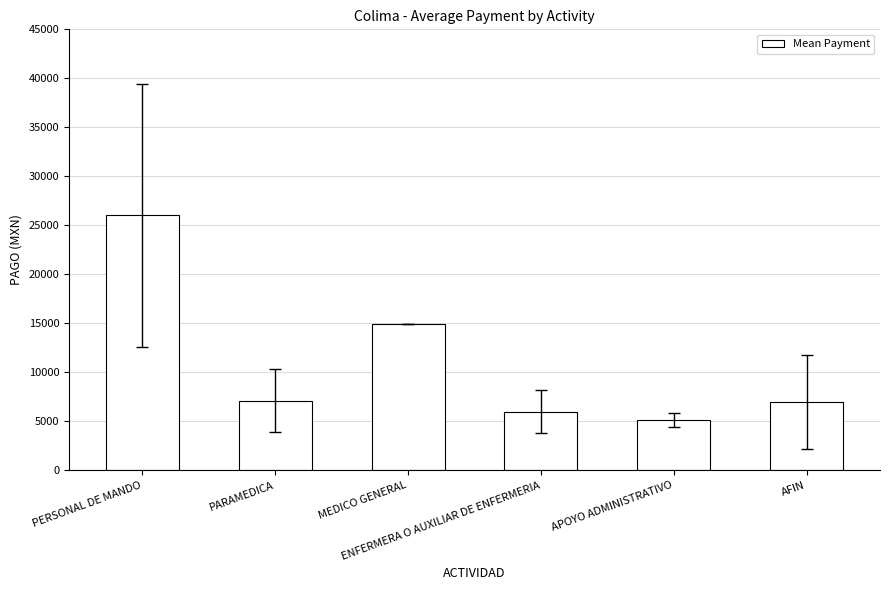

What is the difference between the maximum and minimum values?

20898.1